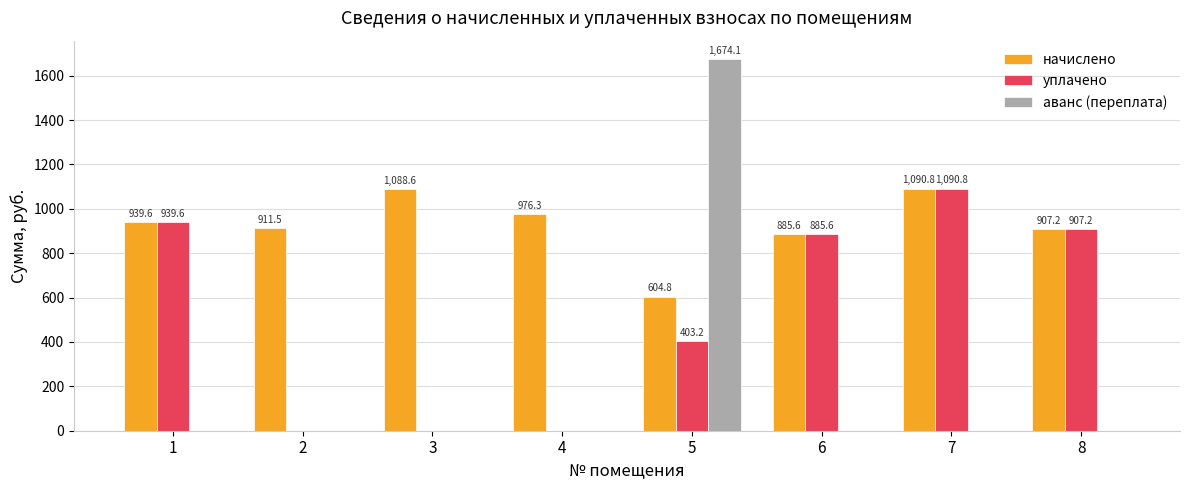

What is the sum of all аванс (переплата) values?

1674.1